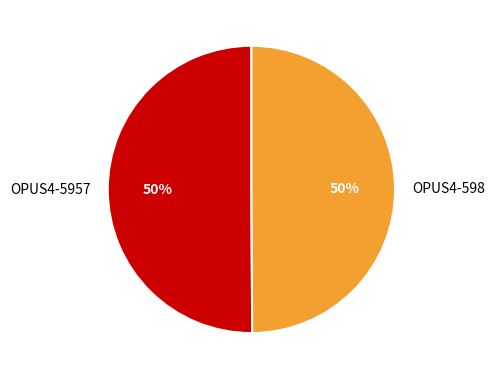

Count the number of slices in the pie.

2